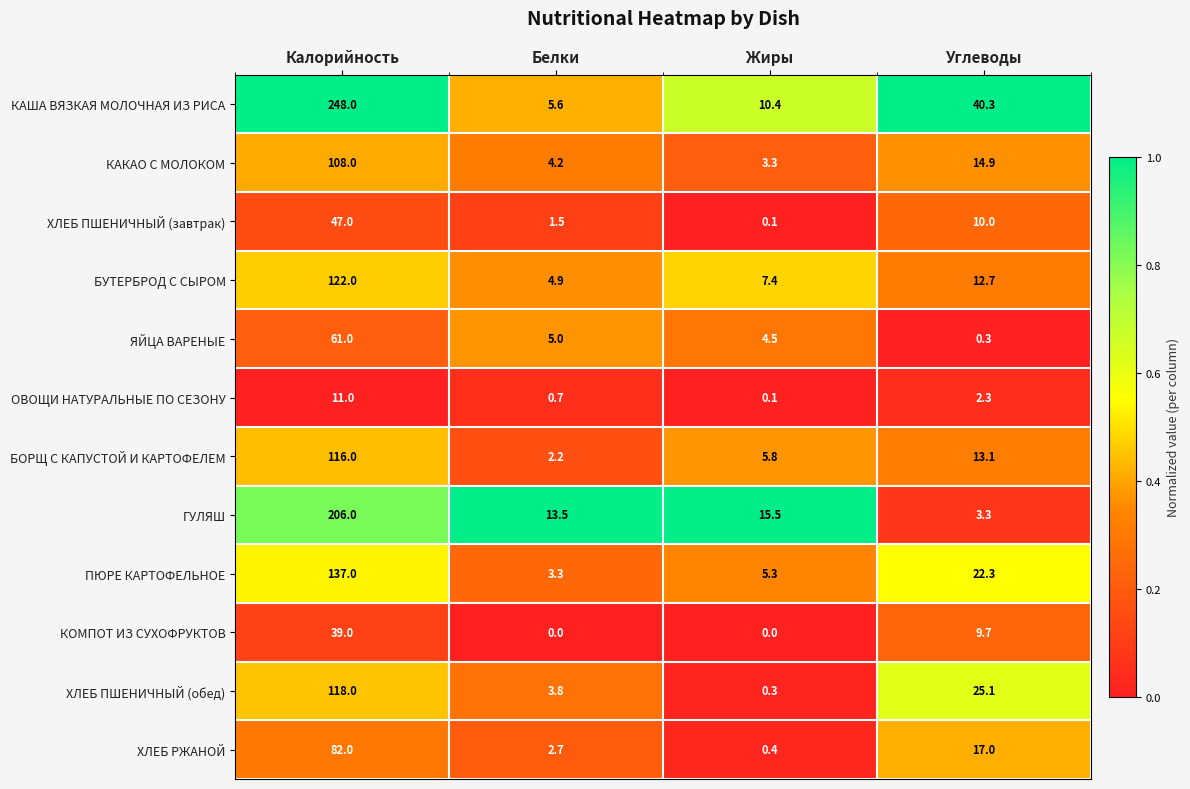

What is the difference between the БОРЩ С КАПУСТОЙ И КАРТОФЕЛЕМ values at Жиры and Калорийность?

110.2